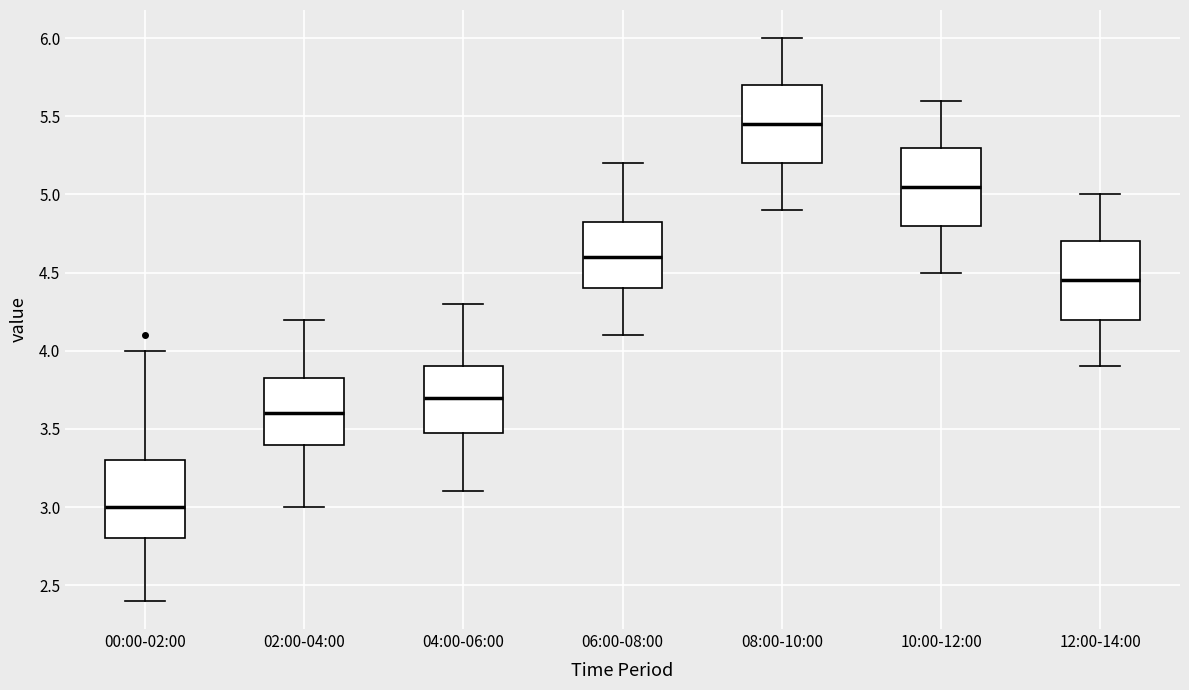

Reading left to right, transcribe this box plot: for each box, give where its median line is, the range the box spans, and where its two whiskers end, as read against the y-axis. The values are not printed on the chart, so give them approximately, as read against the axis.

00:00-02:00: median 3.00, box 2.80 to 3.30, whiskers 2.40 to 4.00
02:00-04:00: median 3.60, box 3.40 to 3.85, whiskers 3.00 to 4.20
04:00-06:00: median 3.70, box 3.50 to 3.90, whiskers 3.10 to 4.30
06:00-08:00: median 4.60, box 4.40 to 4.85, whiskers 4.10 to 5.20
08:00-10:00: median 5.45, box 5.20 to 5.70, whiskers 4.90 to 6.00
10:00-12:00: median 5.05, box 4.80 to 5.30, whiskers 4.50 to 5.60
12:00-14:00: median 4.45, box 4.20 to 4.70, whiskers 3.90 to 5.00